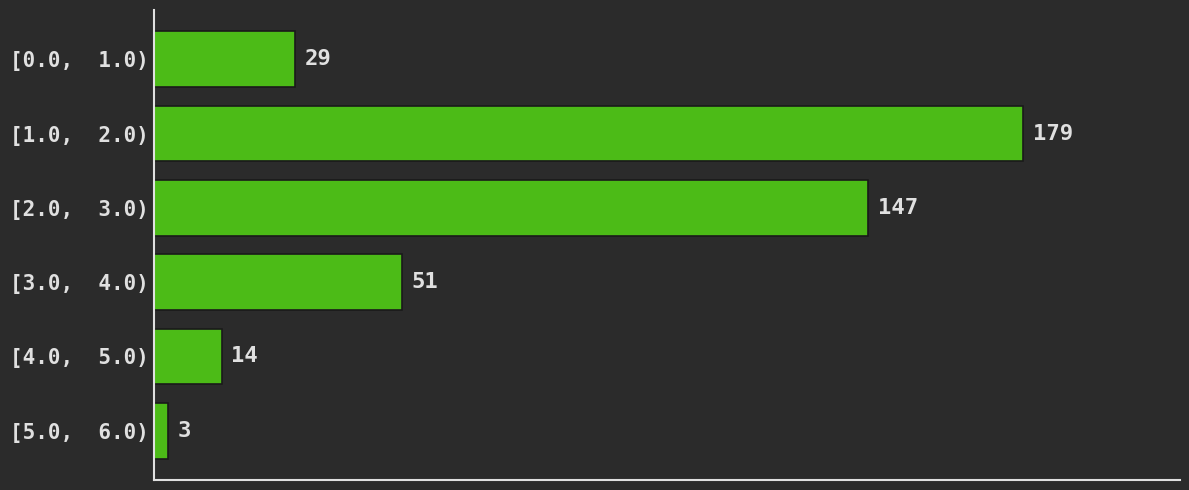

Reading top to bottom, transcribe all the data shown in this chart.

[0.0,  1.0)=29	[1.0,  2.0)=179	[2.0,  3.0)=147	[3.0,  4.0)=51	[4.0,  5.0)=14	[5.0,  6.0)=3